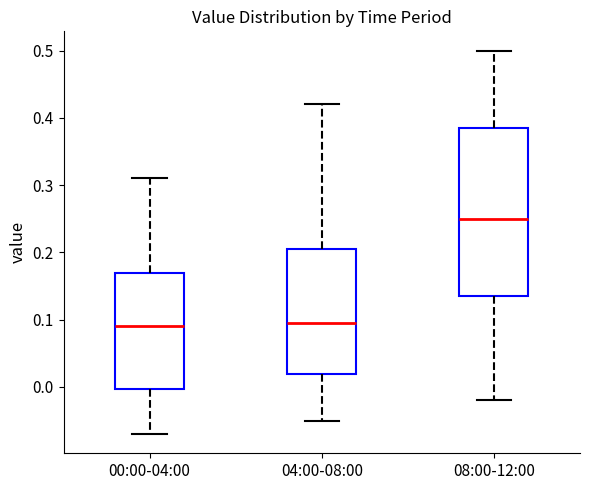

Which box has the highest median line?

08:00-12:00